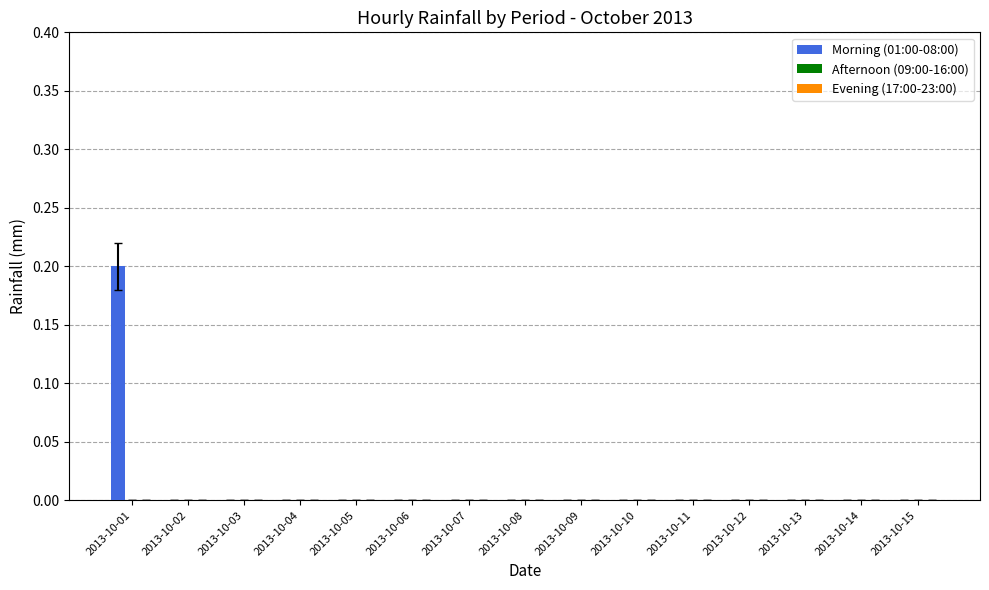

At which category does the chart reach its peak across all series?

2013-10-01